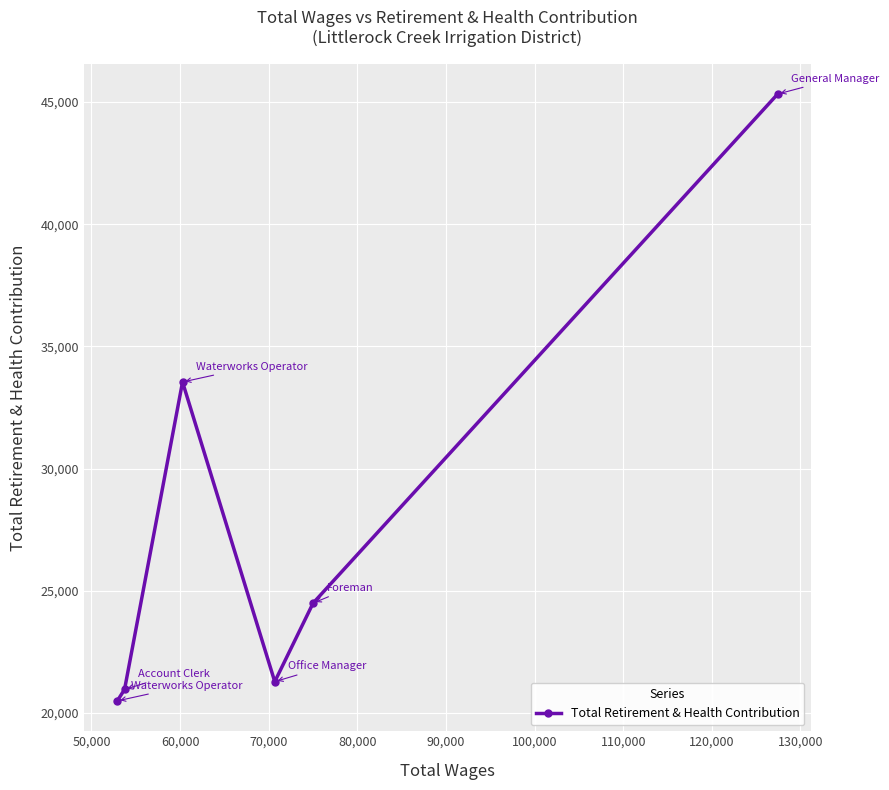

True or false: the data has more than 2 interior local peaks.

False